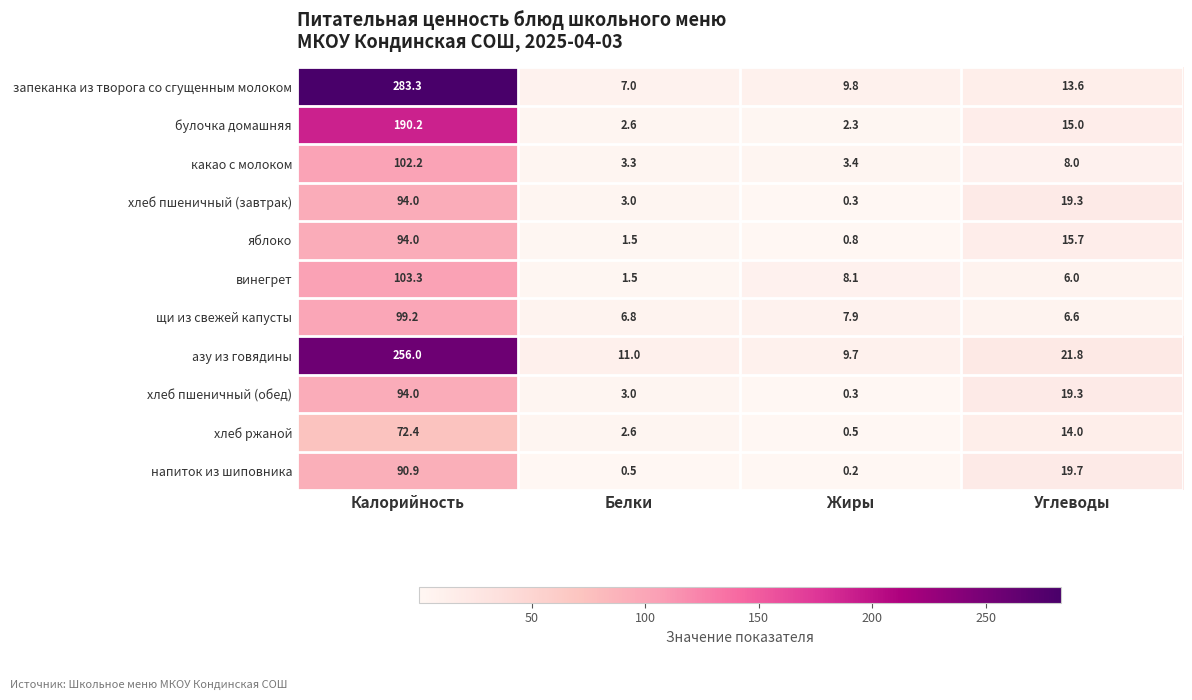

What is the sum of the запеканка из творога со сгущенным молоком values at Белки and Углеводы?

20.6